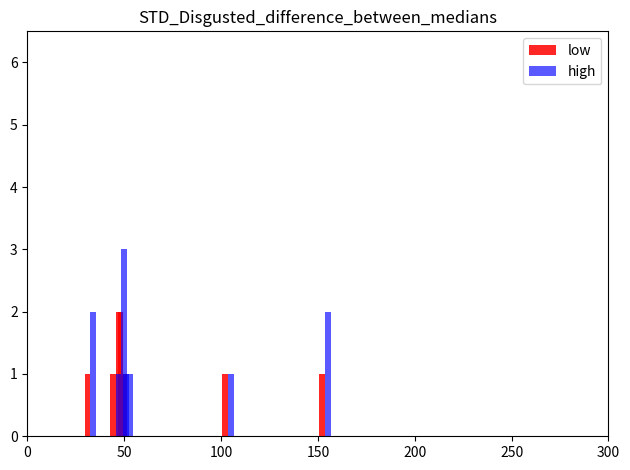

Reading right to left, list all the values displayed in this chart.

low: 1	2	1	1	2	1	1
high: 1	1	2	1	3	1	2